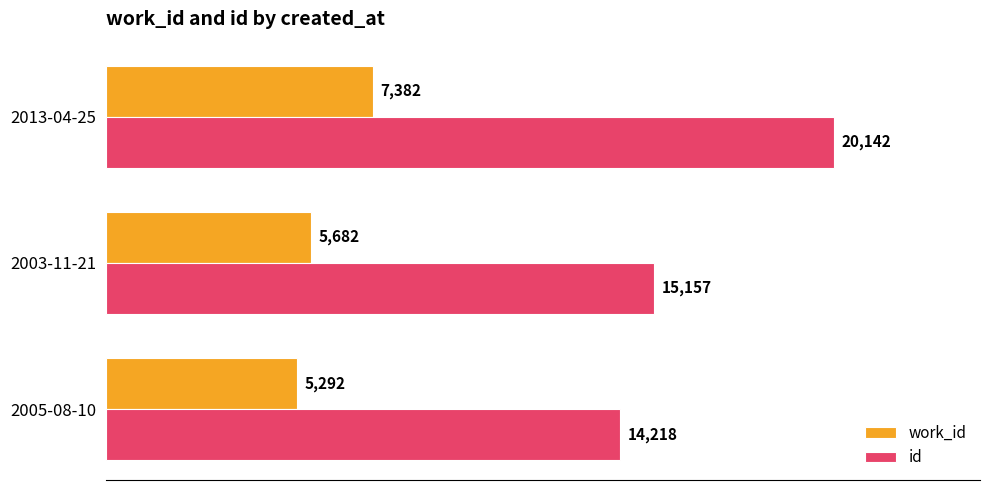

The work_id series shows 2152 at 2003-11-21. True or false?

False